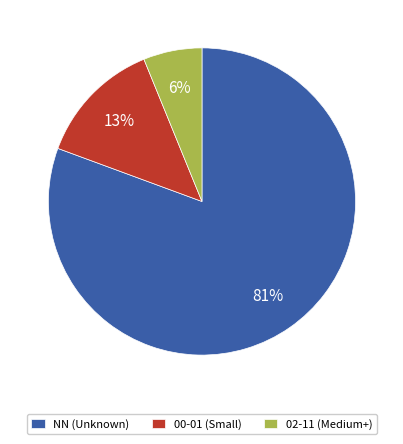

Which has a higher value, NN (Unknown) or 02-11 (Medium+)?

NN (Unknown)